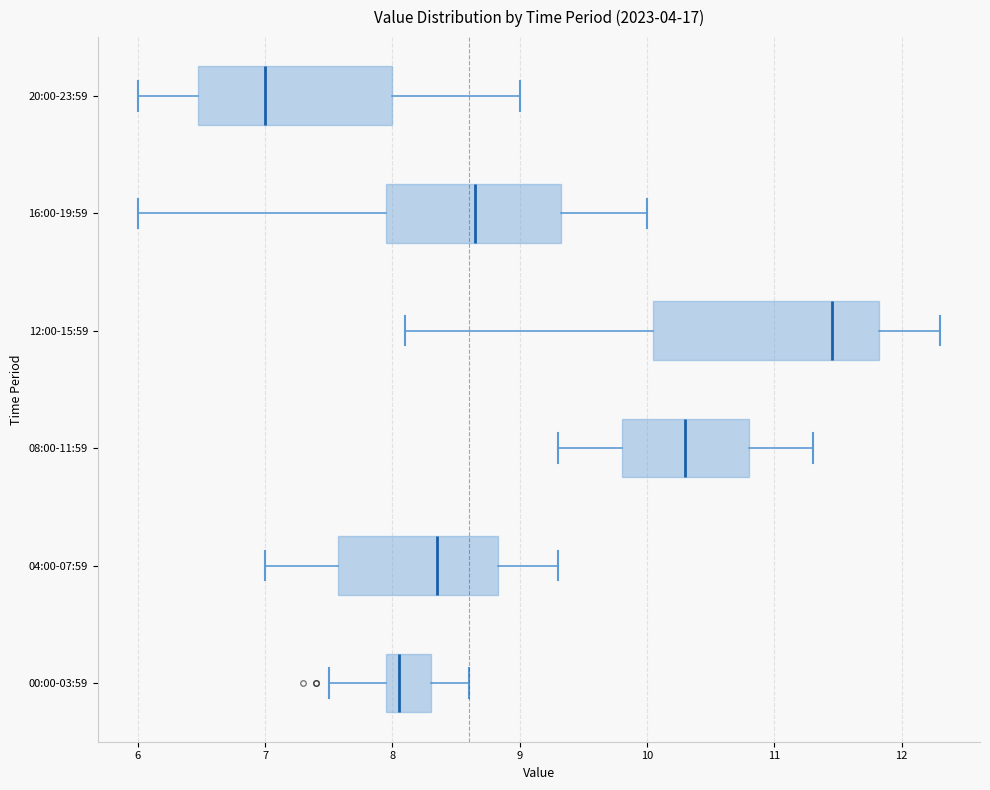

Reading bottom to top, transcribe this box plot: for each box, give where its median line is, the range the box spans, and where its two whiskers end, as read against the x-axis. The values are not printed on the chart, so give them approximately, as read against the axis.

00:00-03:59: median 8.1, box 8.0 to 8.3, whiskers 7.5 to 8.6
04:00-07:59: median 8.4, box 7.6 to 8.8, whiskers 7.0 to 9.3
08:00-11:59: median 10.3, box 9.8 to 10.8, whiskers 9.3 to 11.3
12:00-15:59: median 11.5, box 10.1 to 11.8, whiskers 8.1 to 12.3
16:00-19:59: median 8.7, box 8.0 to 9.3, whiskers 6.0 to 10.0
20:00-23:59: median 7.0, box 6.5 to 8.0, whiskers 6.0 to 9.0